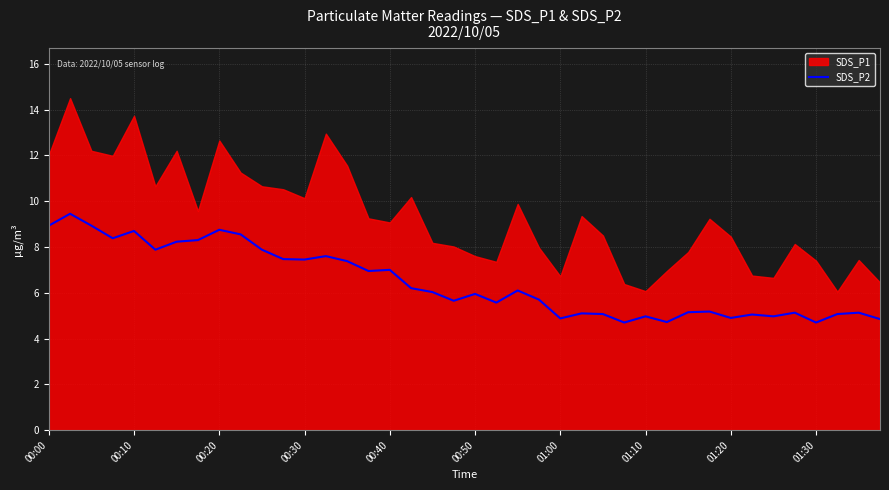

At which label does the data first exceed 6?

00:00